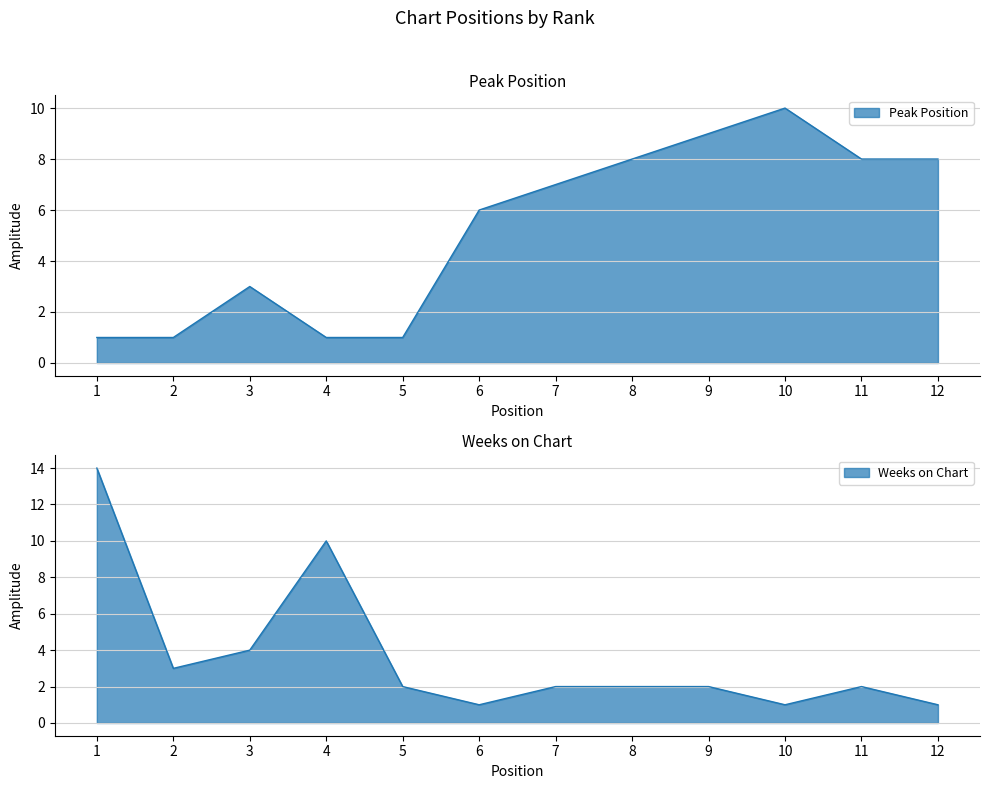

What is the difference between the highest and lowest values at 12?

7